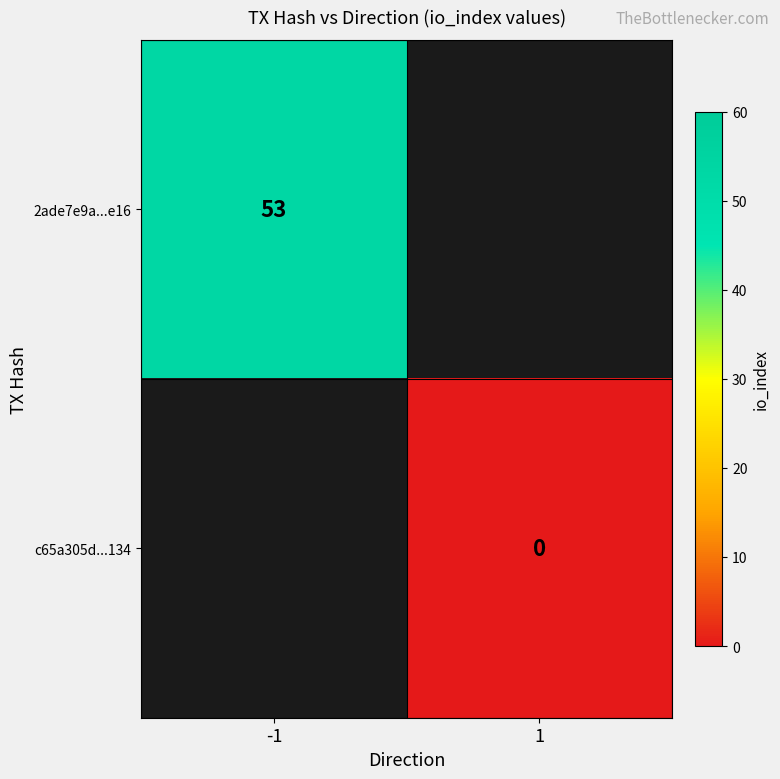

How many positive values does the 2ade7e9a...e16 series have?

1